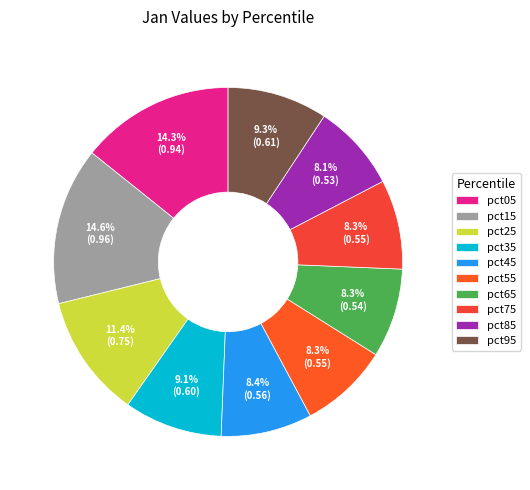

To the nearest percent, what portion does pct85 represent?

8%